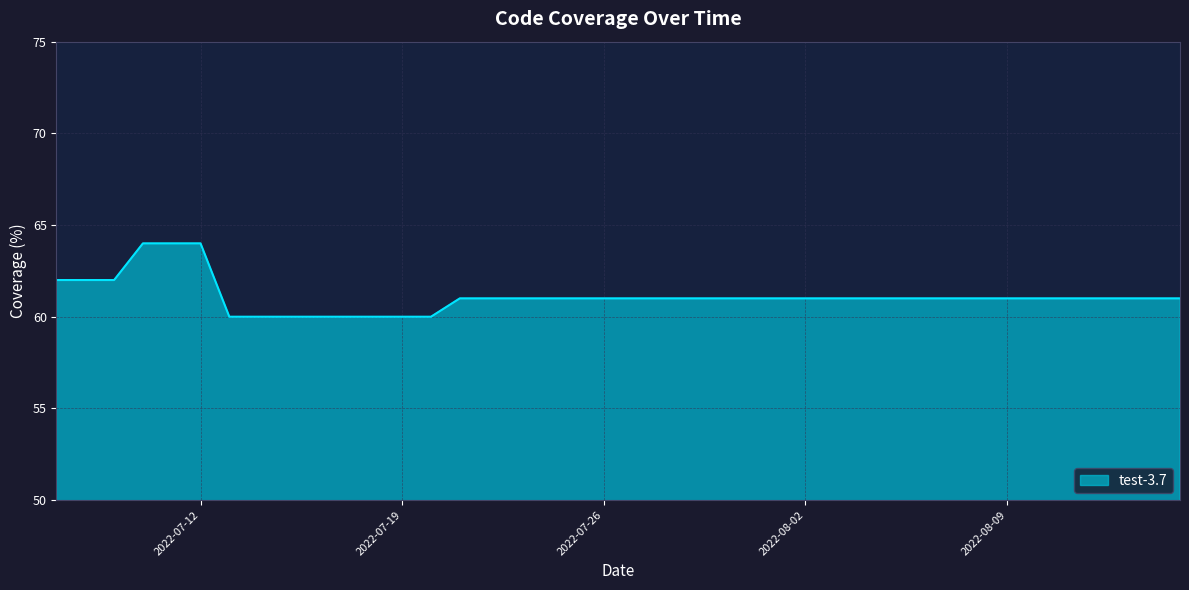

What is the difference between the maximum and minimum values?

4